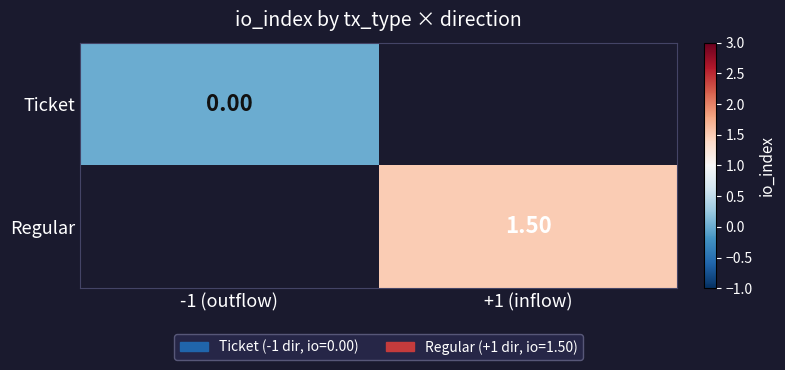

Is it true that Regular equals 0.5 at +1 (inflow)?

False